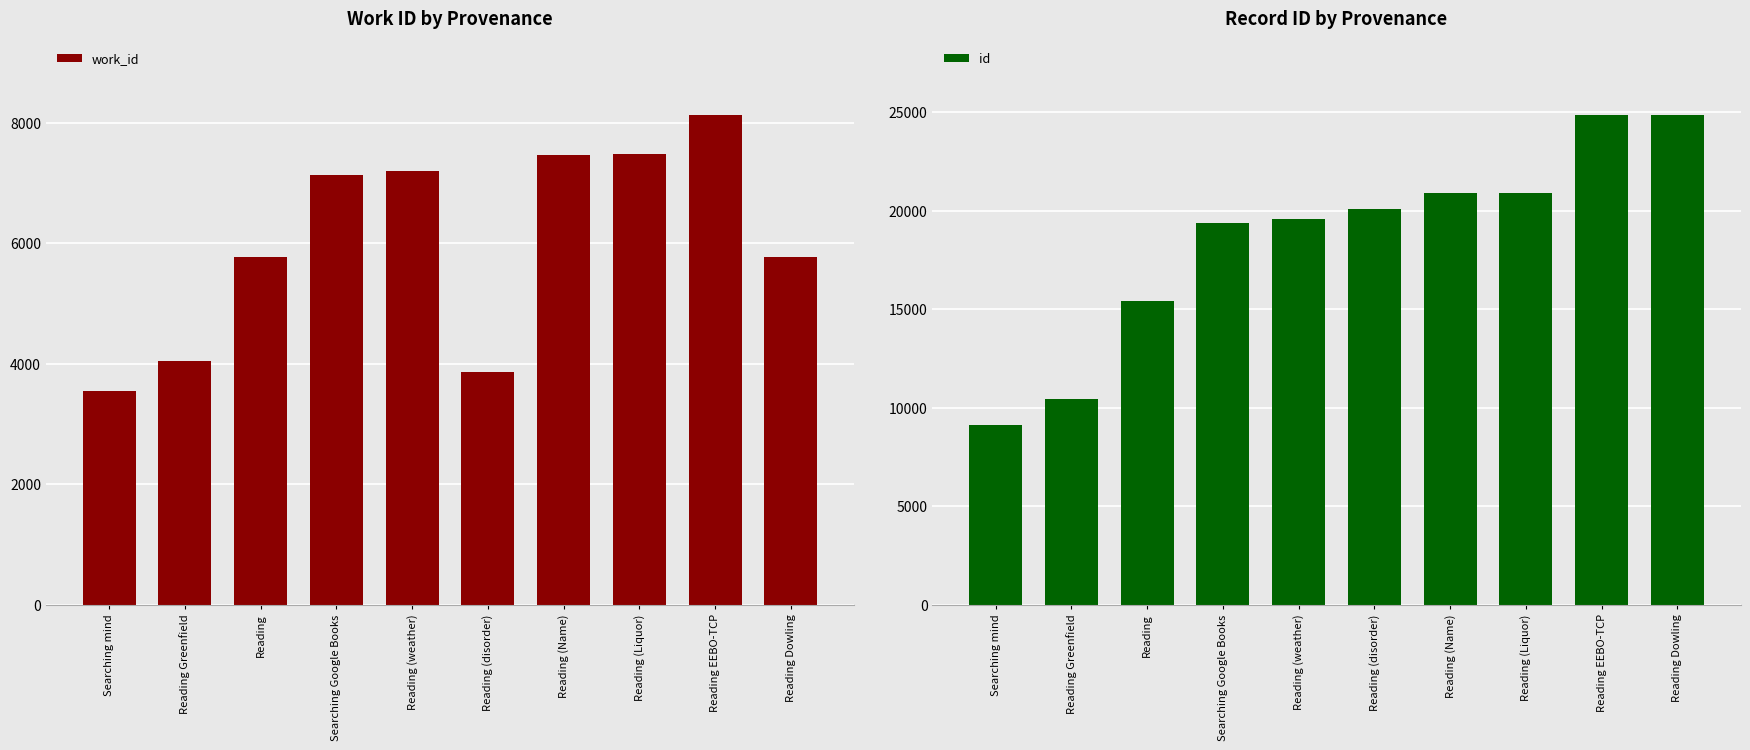

What is the spread (max minus min) of values at Reading (weather)?

12404